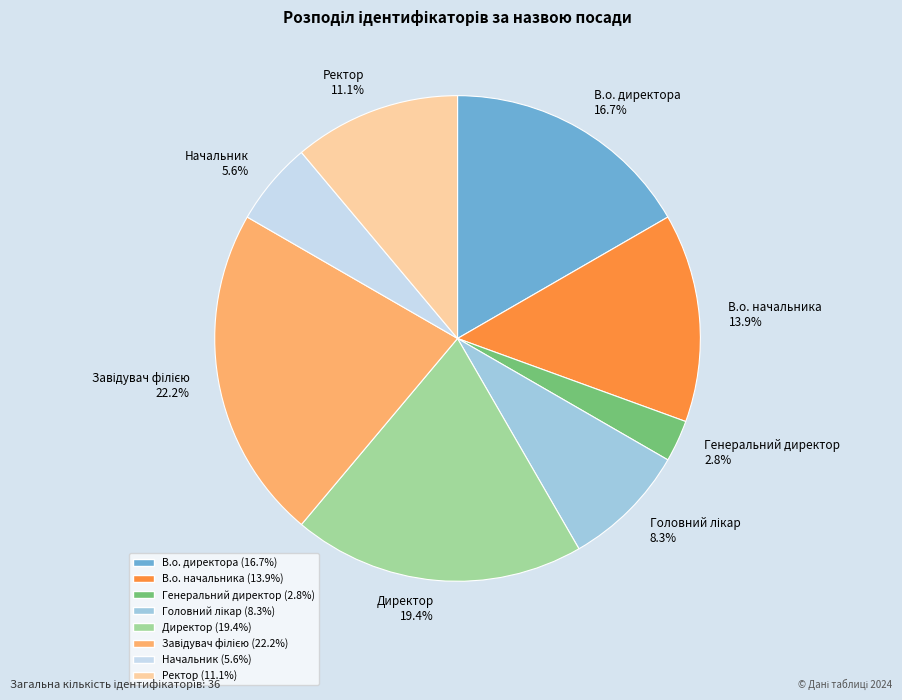

Does Ректор account for over 50% of the chart?

No